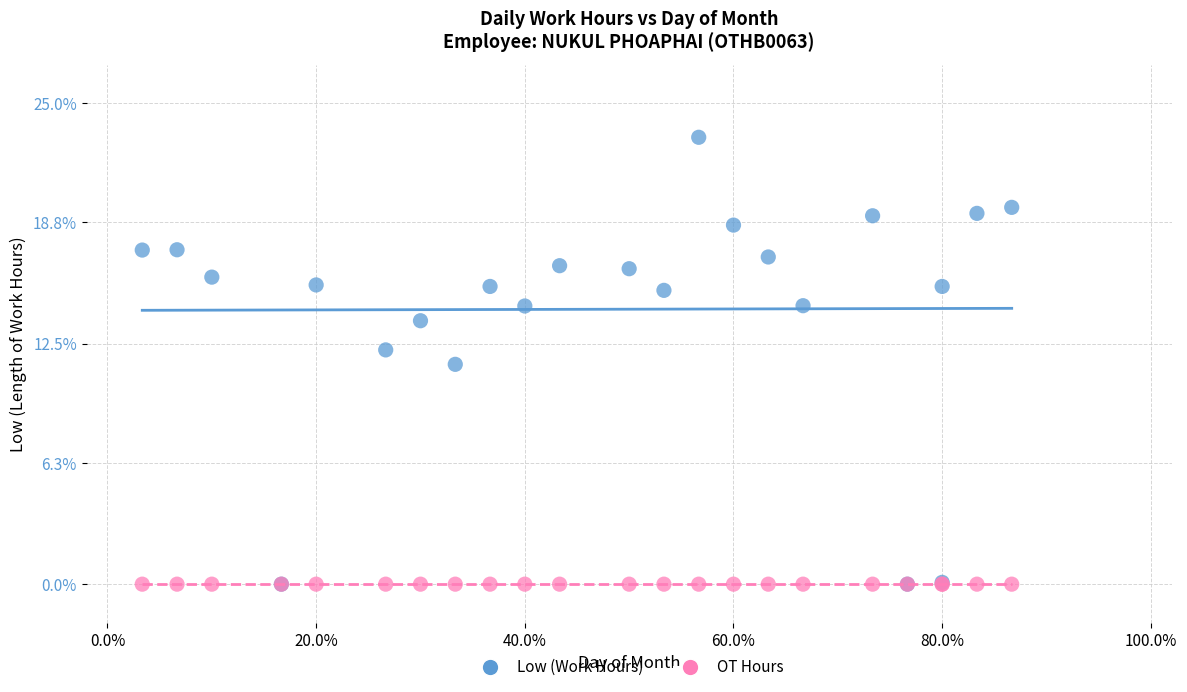

In the Low (Work Hours) series, what Y value is closest to 11?

11.4